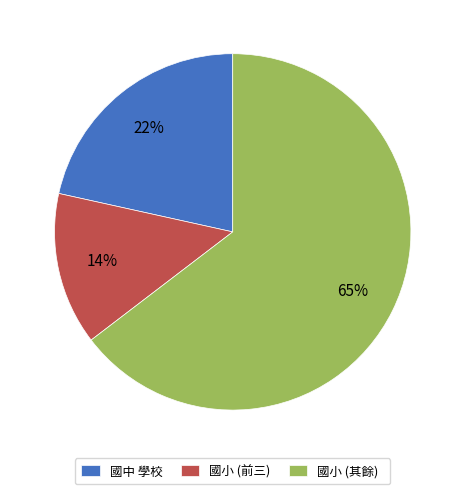

Is it true that 國小 (其餘) is 65% of the pie?

True